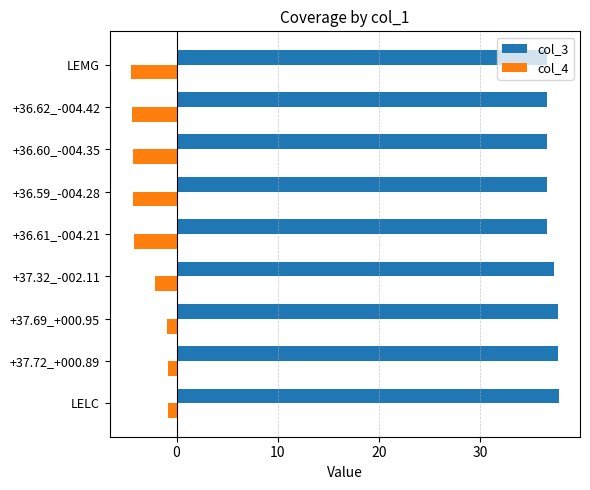

The col_4 series shows -2.8 at +36.60_-004.35. True or false?

False